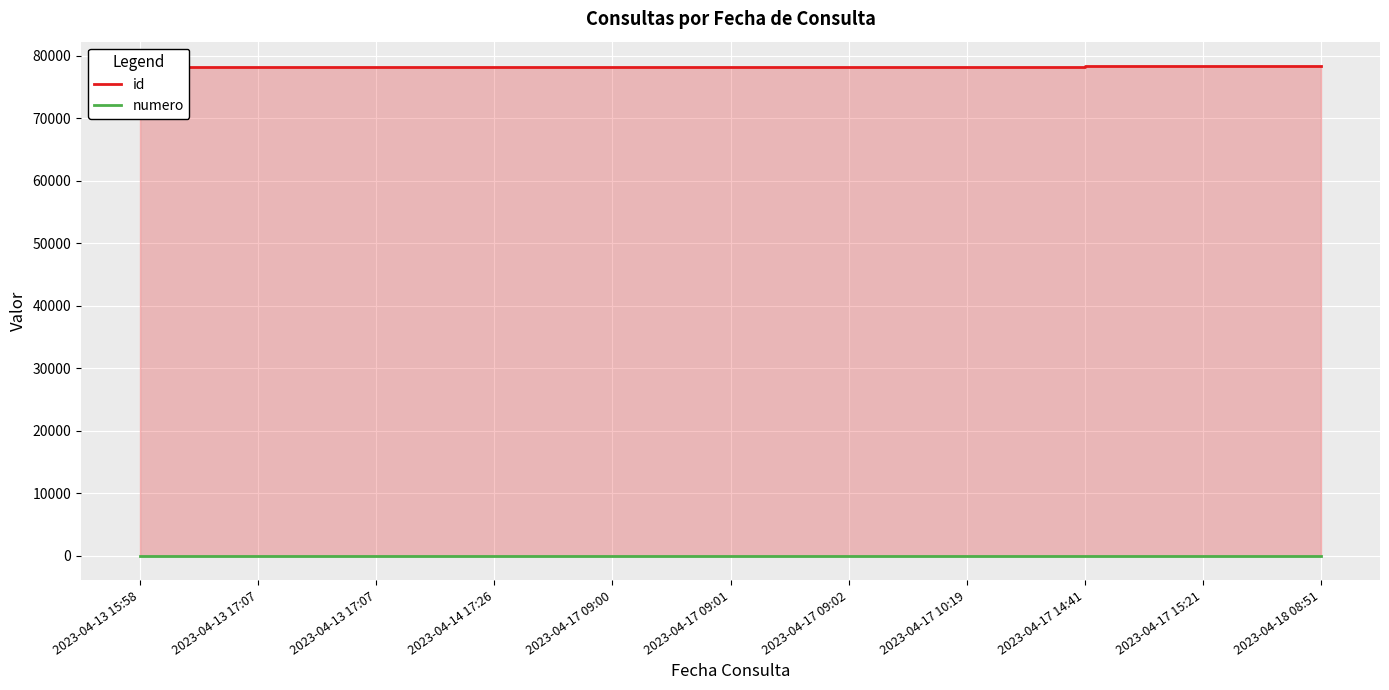

At which label does numero reach its minimum?

2023-04-13 15:58